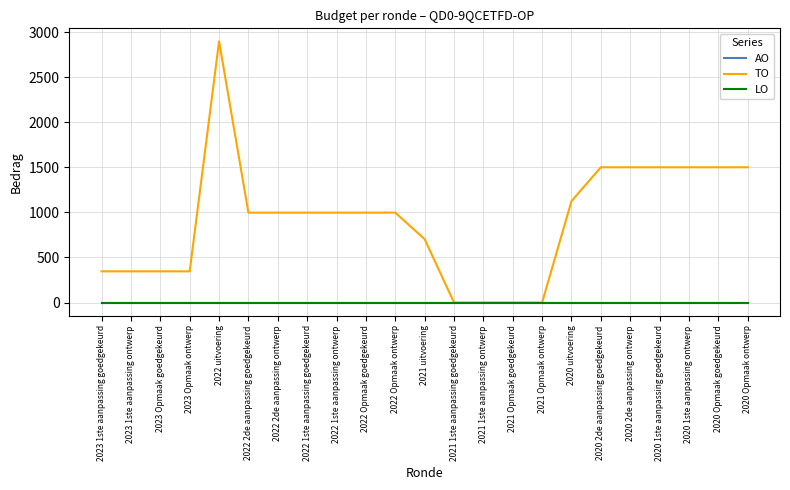

Does the chart have visible grid lines?

Yes